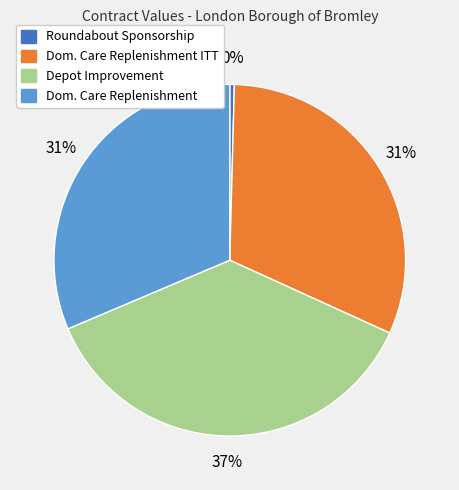

Count the number of slices in the pie.

4